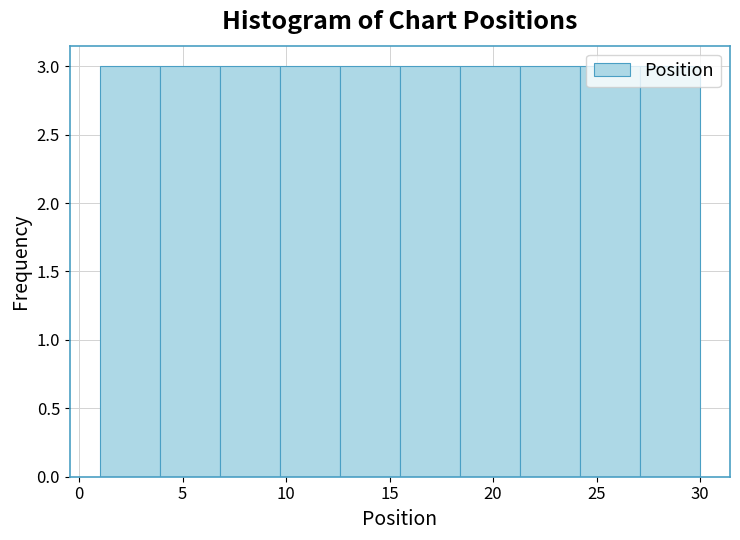

Reading left to right, transcribe this chart: for each bar, give the range it covers on the x-axis and its height. Neither the bar edges nor the heights are printed on the chart, so give them approximately, as read against the axes.

1.0 to 3.9: 3
3.9 to 6.8: 3
6.8 to 9.7: 3
9.7 to 12.6: 3
12.6 to 15.5: 3
15.5 to 18.4: 3
18.4 to 21.3: 3
21.3 to 24.2: 3
24.2 to 27.1: 3
27.1 to 30.0: 3